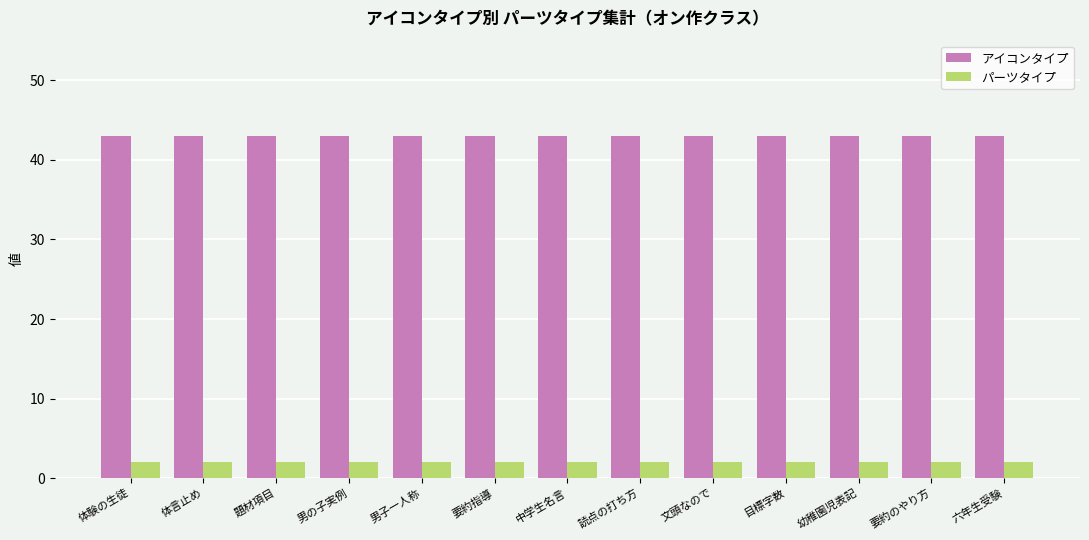

Reading left to right, what are all the values shown in this chart?

アイコンタイプ: 43	43	43	43	43	43	43	43	43	43	43	43	43
パーツタイプ: 2	2	2	2	2	2	2	2	2	2	2	2	2